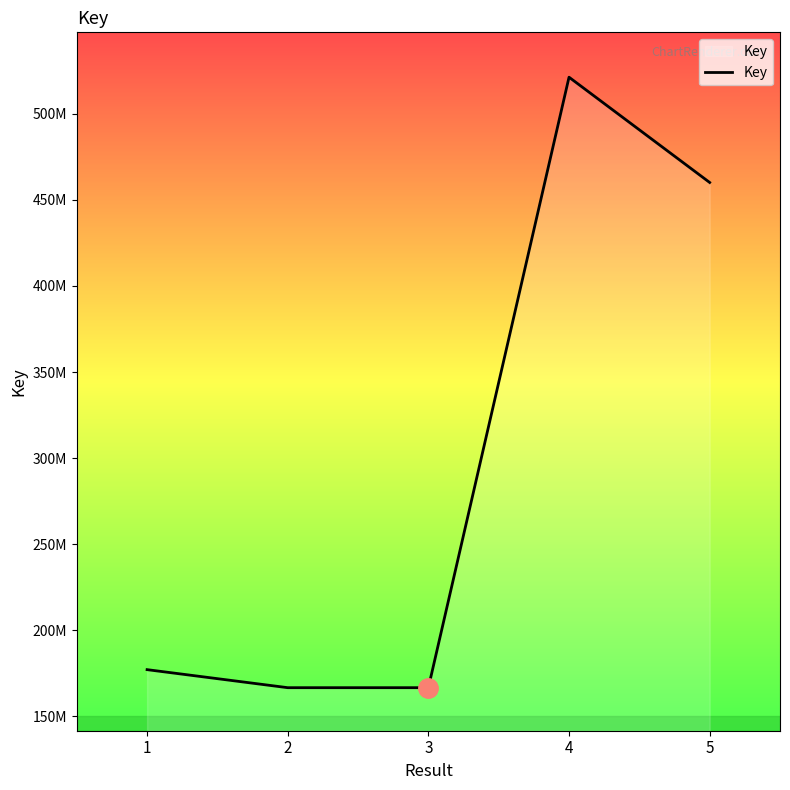

What value does the data have at 4?

521241822